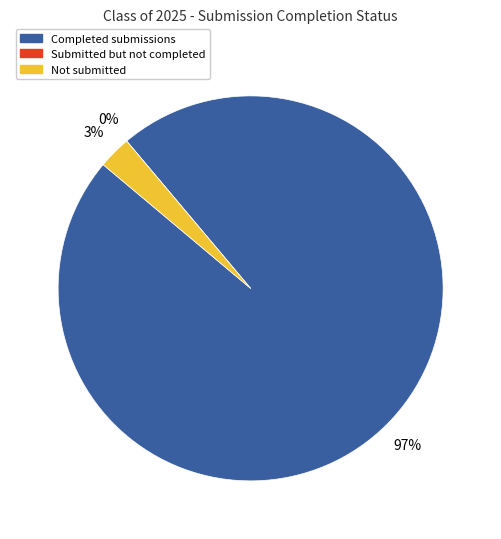

Does 1 represent more than half of the total?

No